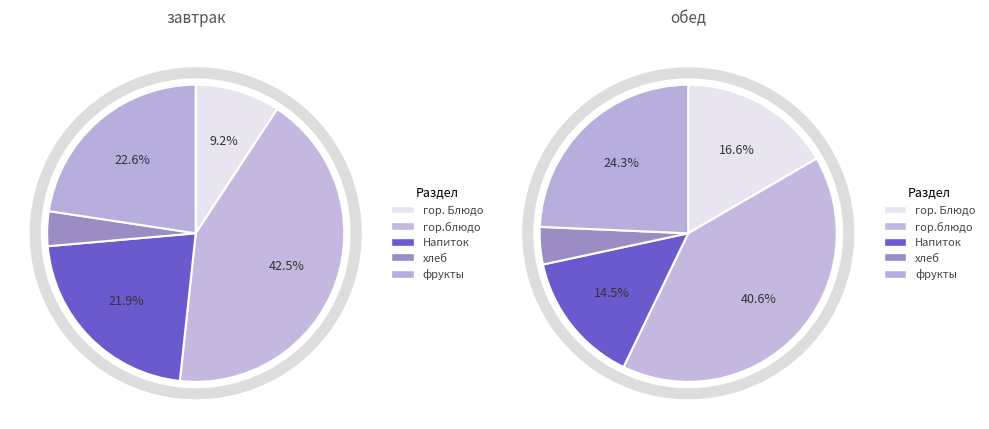

Is there a majority slice in this chart?

No